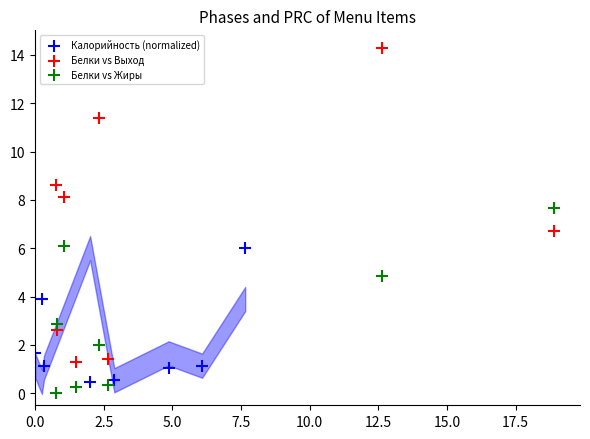

Which series contains the highest Y value?

Белки vs Выход